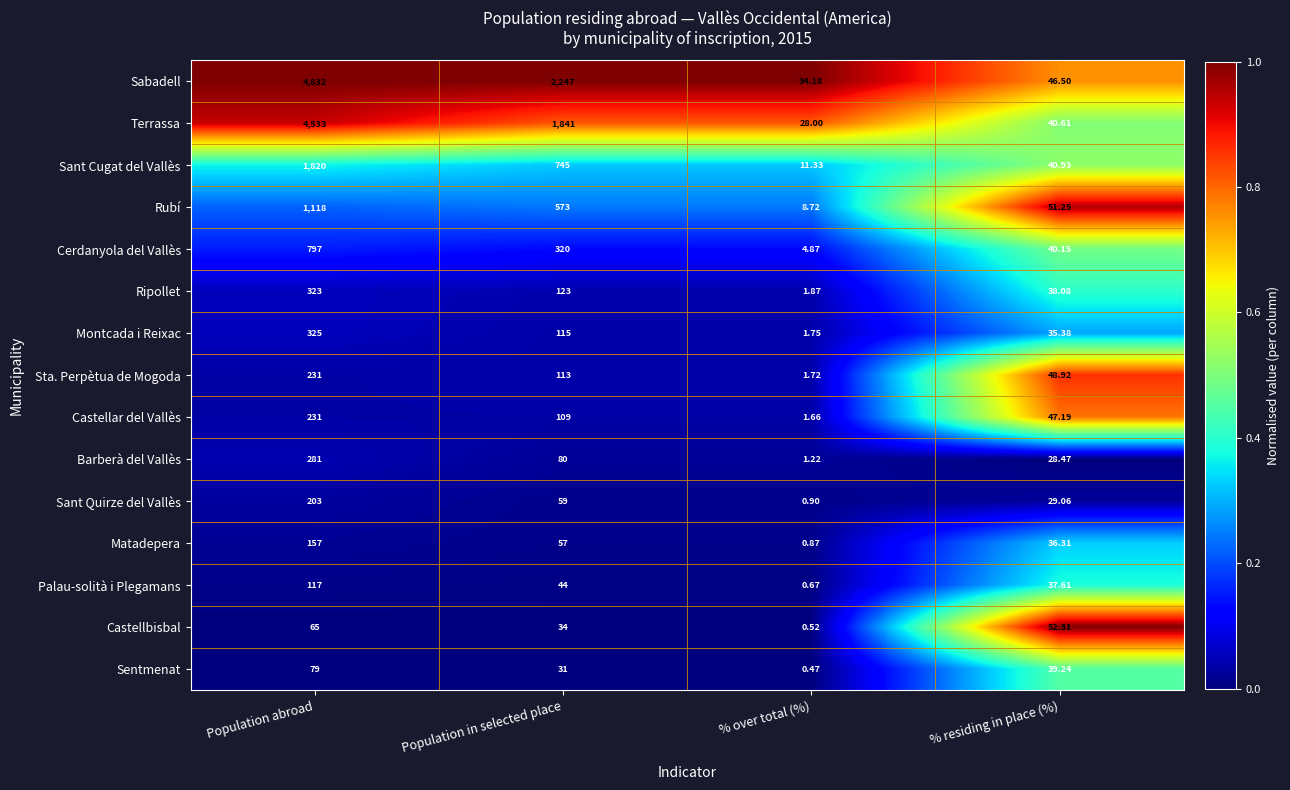

Is the value of Sentmenat at % residing in place (%) greater than the value of Rubí at Population in selected place?

No